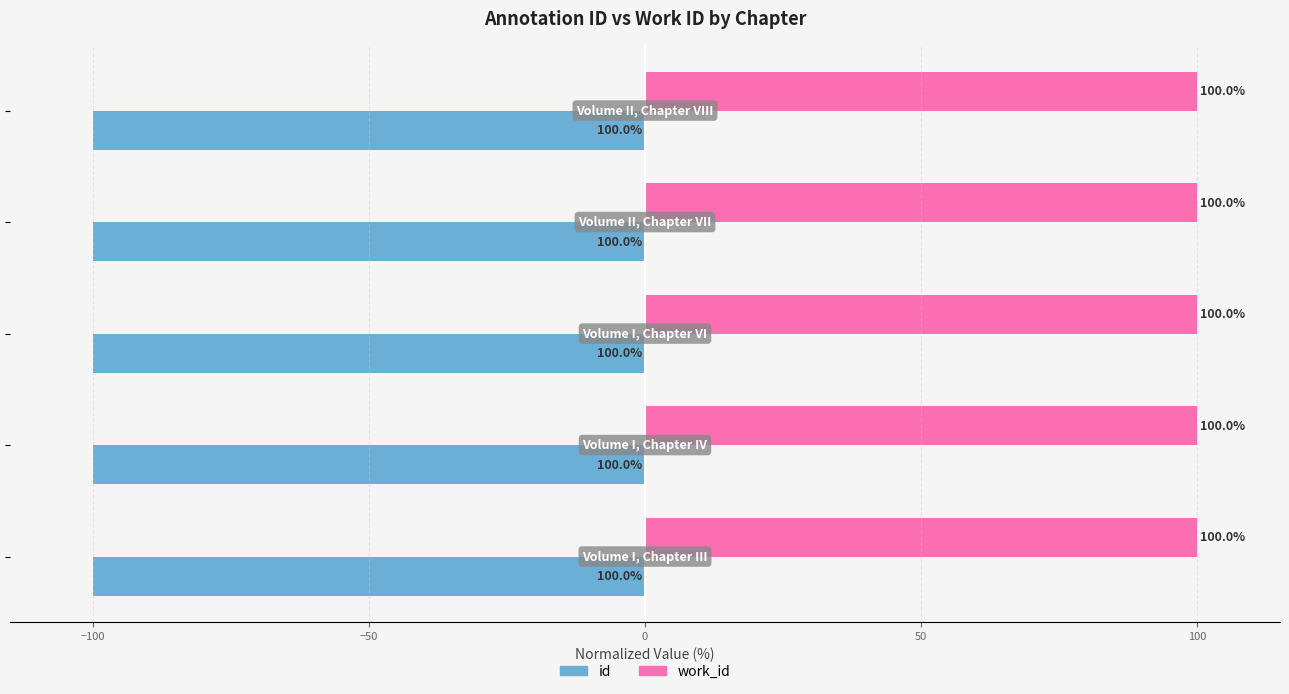

Which series has the largest total across all categories?

work_id